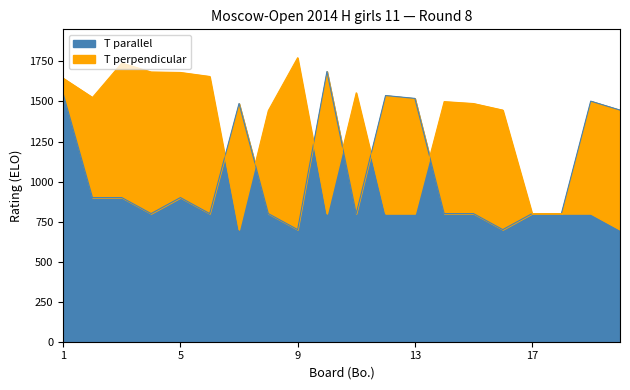

What are all the series names shown in the legend?

T parallel, T perpendicular